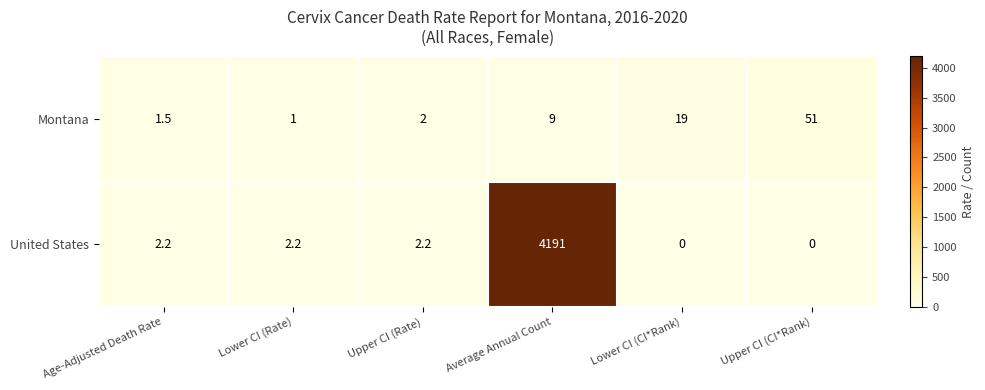

At how many categories does at least one series exceed 775?

1